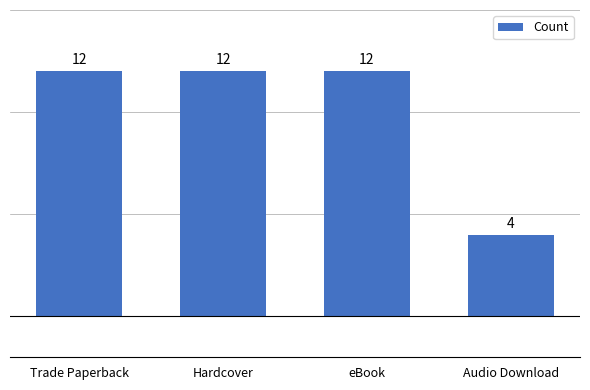

What position from the left is Audio Download?

4